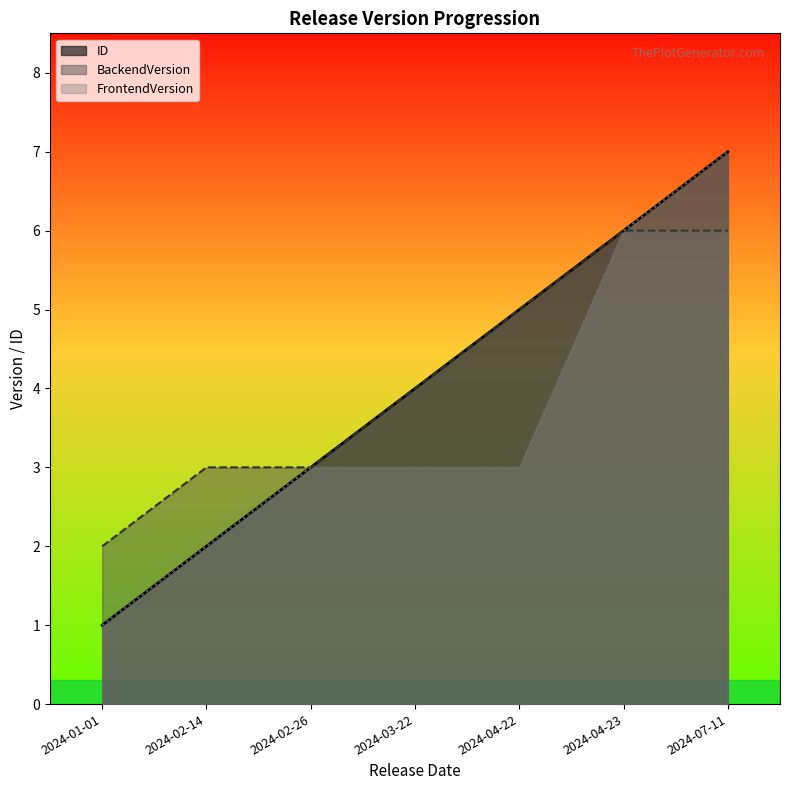

What is the difference between the BackendVersion values at 2024-02-14 and 2024-04-23?

3